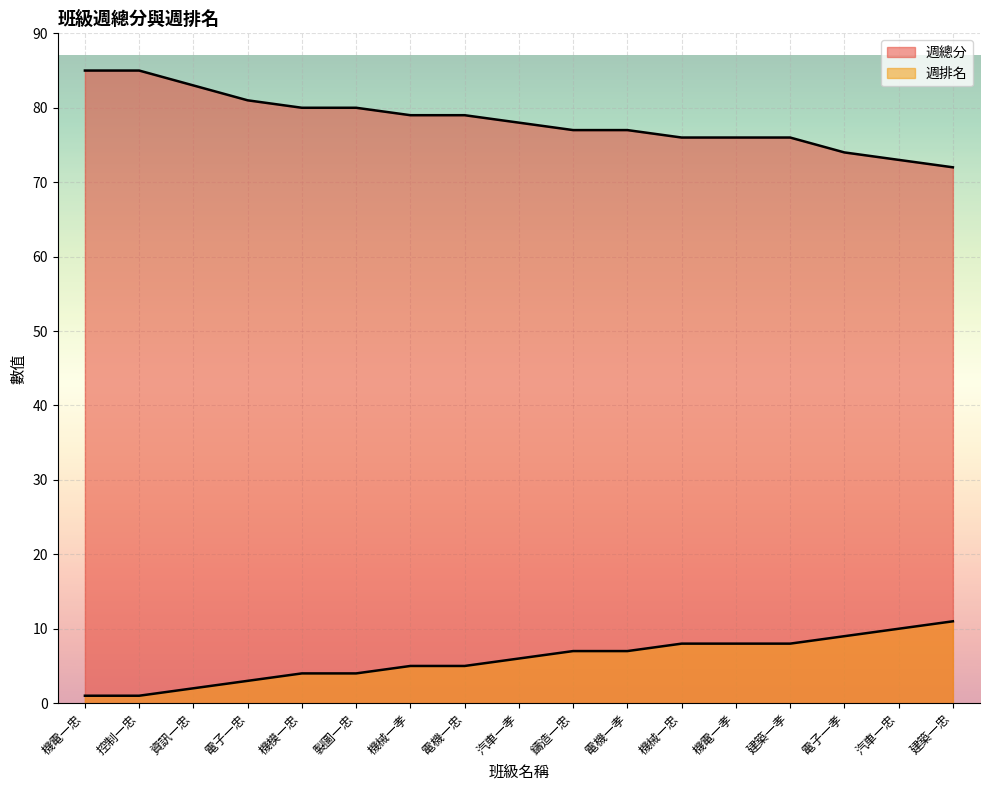

Count the number of data series in this chart.

2